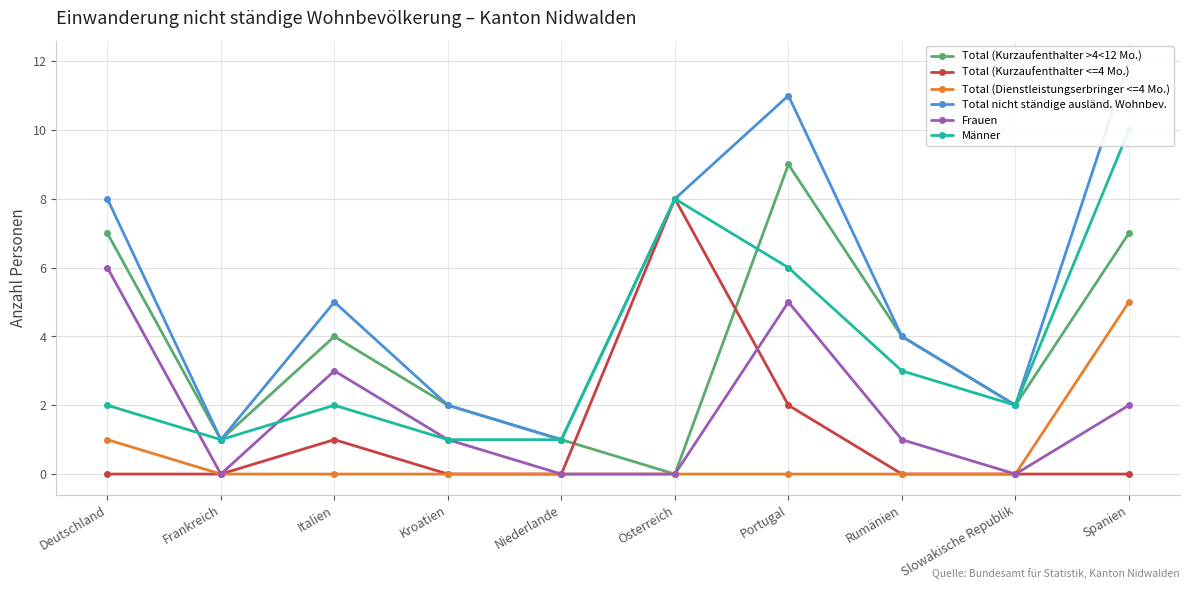

Reading left to right, list all the values displayed in this chart.

Total (Kurzaufenthalter >4<12 Mo.): Deutschland=7	Frankreich=1	Italien=4	Kroatien=2	Niederlande=1	Österreich=0	Portugal=9	Rumänien=4	Slowakische Republik=2	Spanien=7
Total (Kurzaufenthalter <=4 Mo.): Deutschland=0	Frankreich=0	Italien=1	Kroatien=0	Niederlande=0	Österreich=8	Portugal=2	Rumänien=0	Slowakische Republik=0	Spanien=0
Total (Dienstleistungserbringer <=4 Mo.): Deutschland=1	Frankreich=0	Italien=0	Kroatien=0	Niederlande=0	Österreich=0	Portugal=0	Rumänien=0	Slowakische Republik=0	Spanien=5
Total nicht ständige ausländ. Wohnbev.: Deutschland=8	Frankreich=1	Italien=5	Kroatien=2	Niederlande=1	Österreich=8	Portugal=11	Rumänien=4	Slowakische Republik=2	Spanien=12
Frauen: Deutschland=6	Frankreich=0	Italien=3	Kroatien=1	Niederlande=0	Österreich=0	Portugal=5	Rumänien=1	Slowakische Republik=0	Spanien=2
Männer: Deutschland=2	Frankreich=1	Italien=2	Kroatien=1	Niederlande=1	Österreich=8	Portugal=6	Rumänien=3	Slowakische Republik=2	Spanien=10